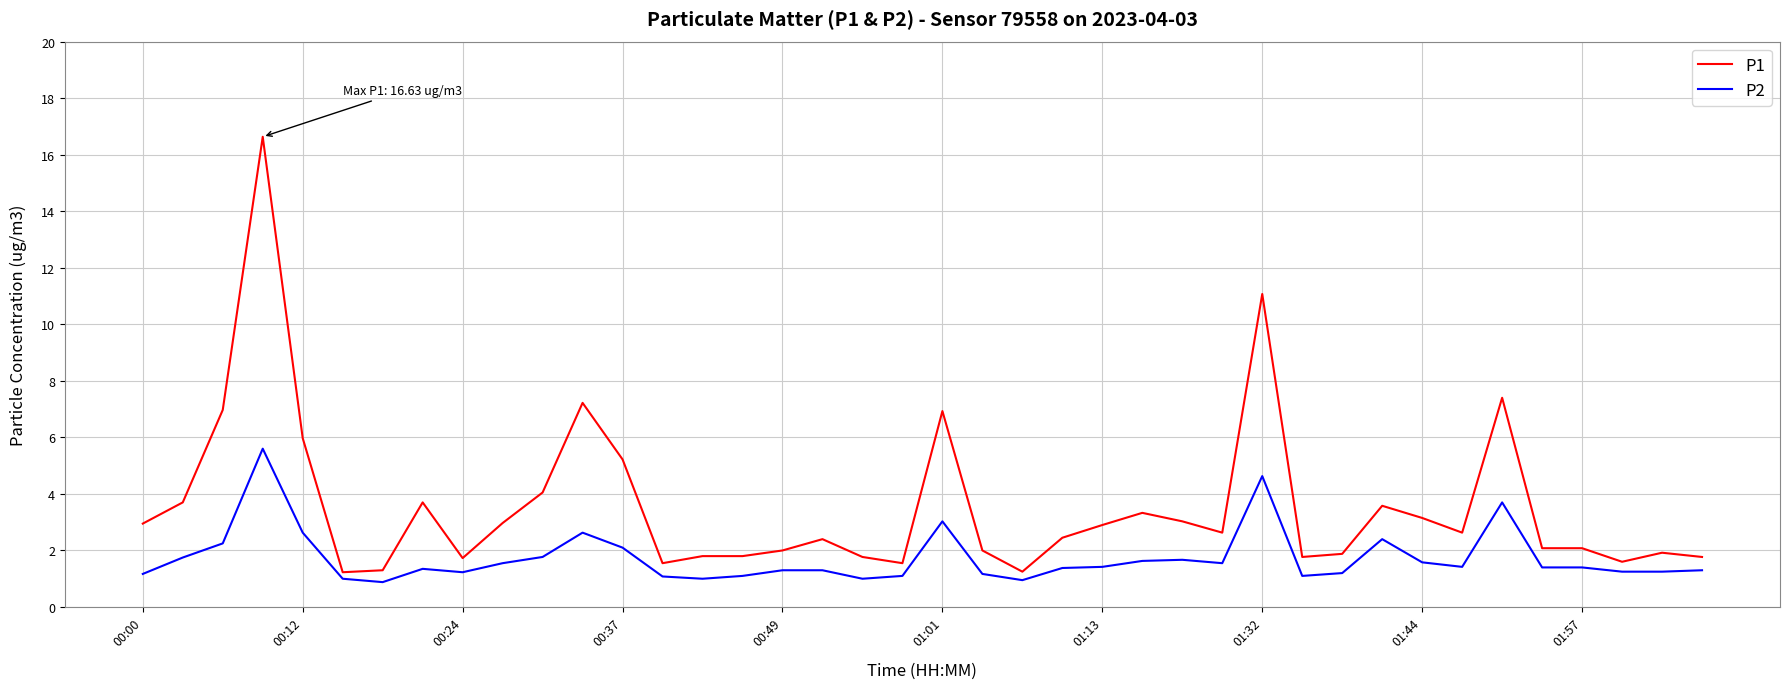

What is the maximum value for P1?

16.6